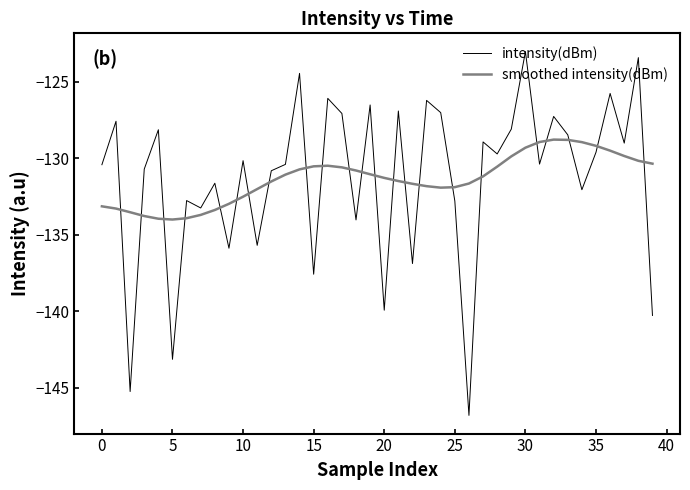

True or false: smoothed intensity(dBm) and intensity(dBm) cross at least once.

True